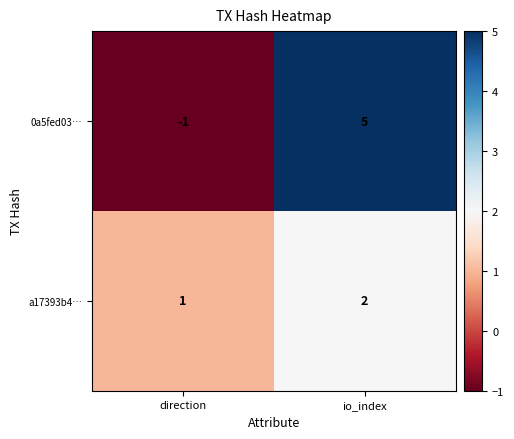

Reading left to right, transcribe all the data shown in this chart.

0a5fed03…: direction=-1	io_index=5
a17393b4…: direction=1	io_index=2